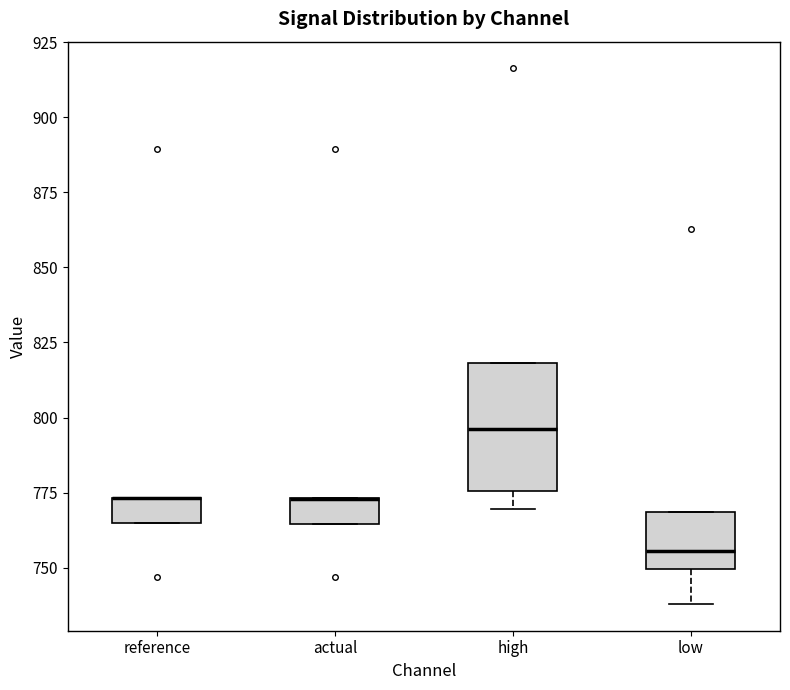

Where is the lower edge of the box for actual on the y-axis? The values are not printed on the chart, so give them approximately, as read against the axis.

765